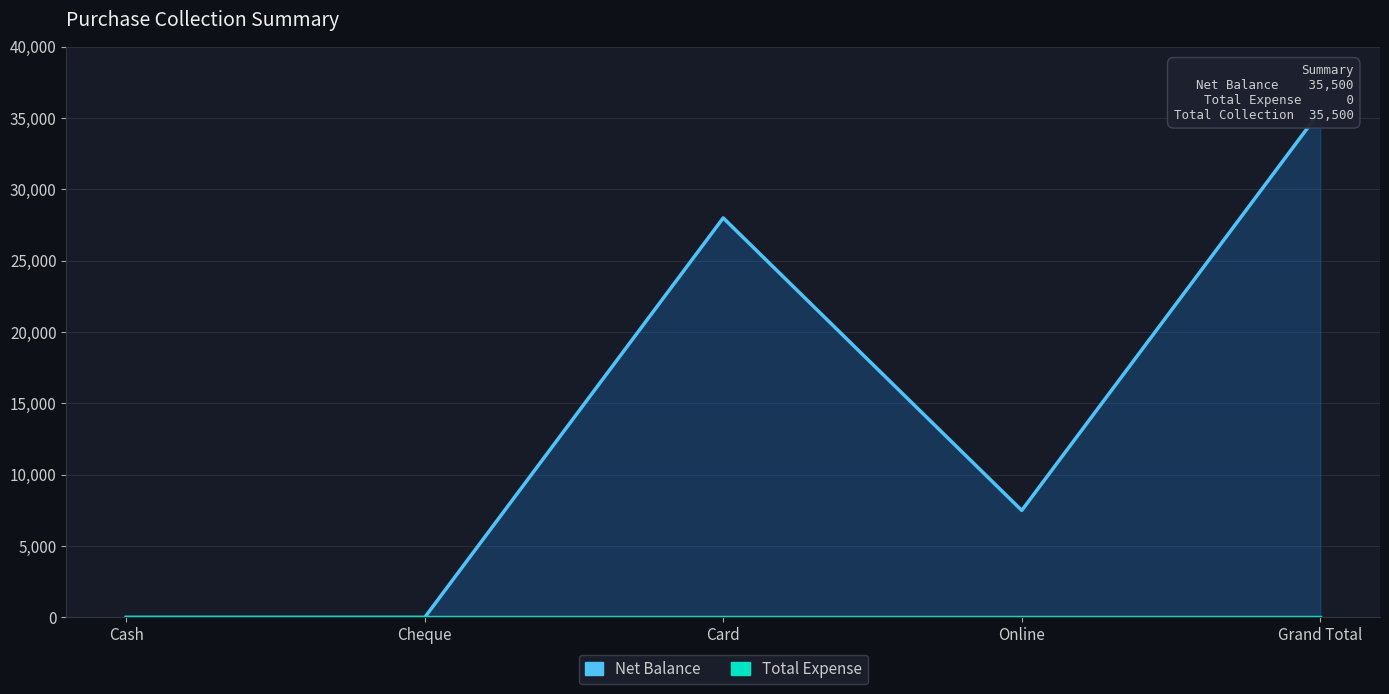

True or false: Total Expense and Net Balance cross at least once.

False